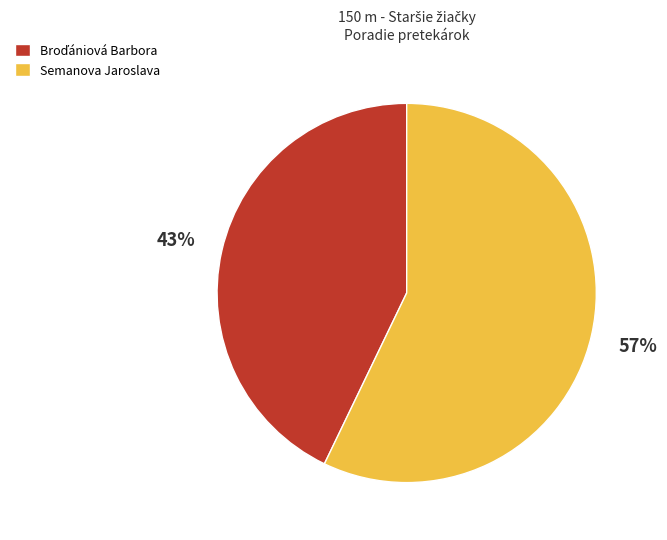

Which category accounts for the majority?

Semanova Jaroslava